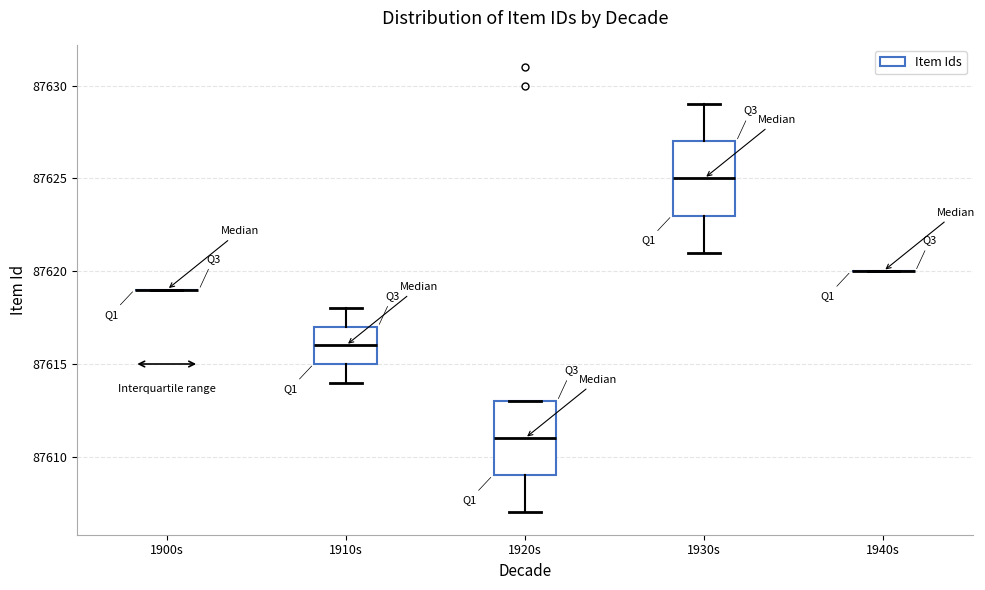

Reading left to right, read every box against the y-axis: the position of its median line, the range the box covers, and the ends of its whiskers. The values are not printed on the chart, so give them approximately, as read against the axis.

1900s: box collapsed to a line at 87619, whiskers 87619 to 87619
1910s: median 87616, box 87615 to 87617, whiskers 87614 to 87618
1920s: median 87611, box 87609 to 87613, whiskers 87607 to 87613
1930s: median 87625, box 87623 to 87627, whiskers 87621 to 87629
1940s: box collapsed to a line at 87620, whiskers 87620 to 87620